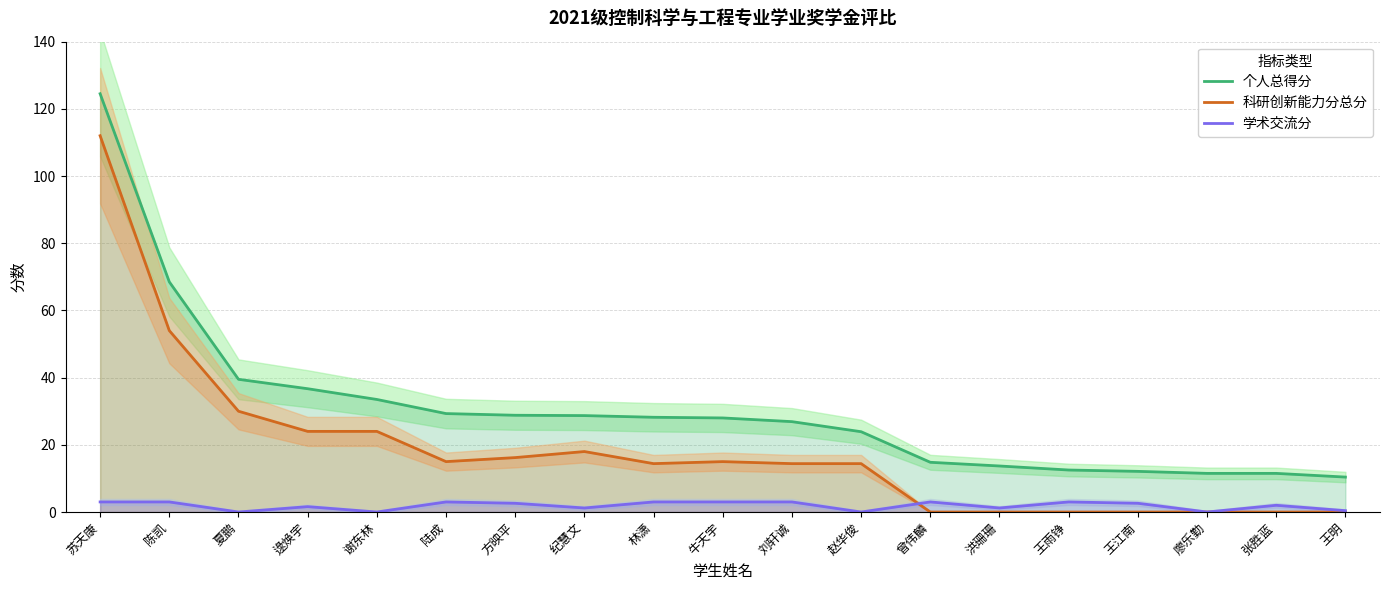

What is the difference between the second highest and minimum values in the 个人总得分 series?

58.1